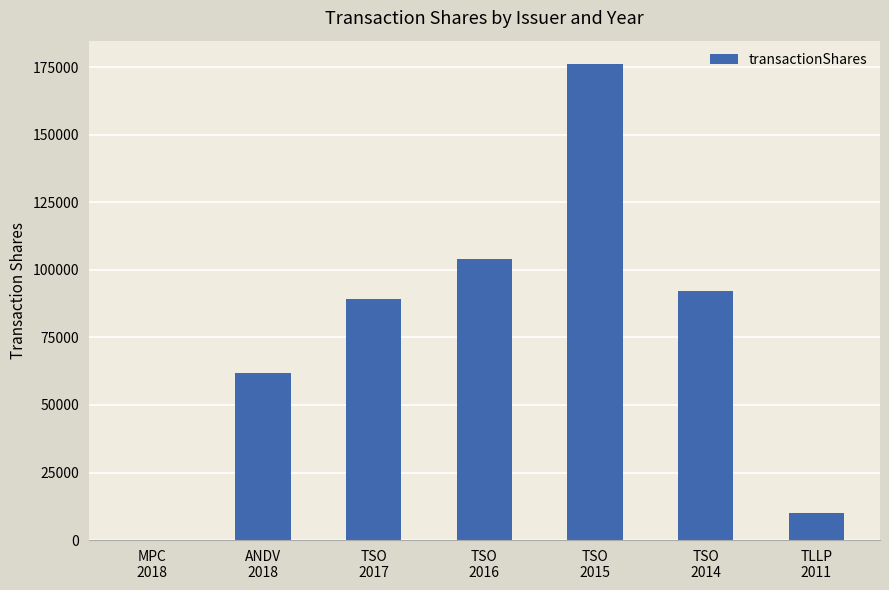

What is the greatest value displayed?

176000